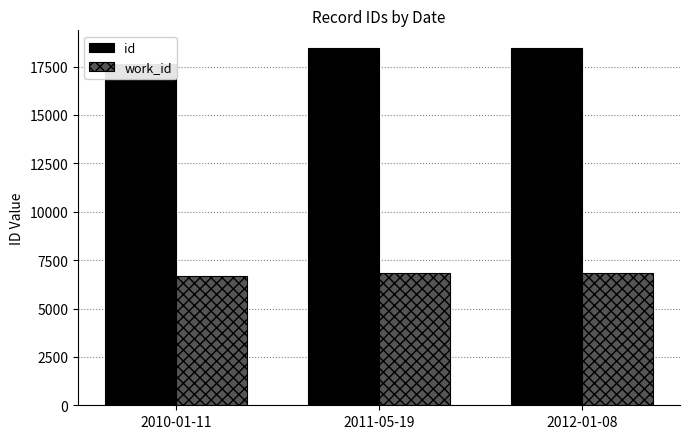

At which label is id closest to 18037?

2011-05-19